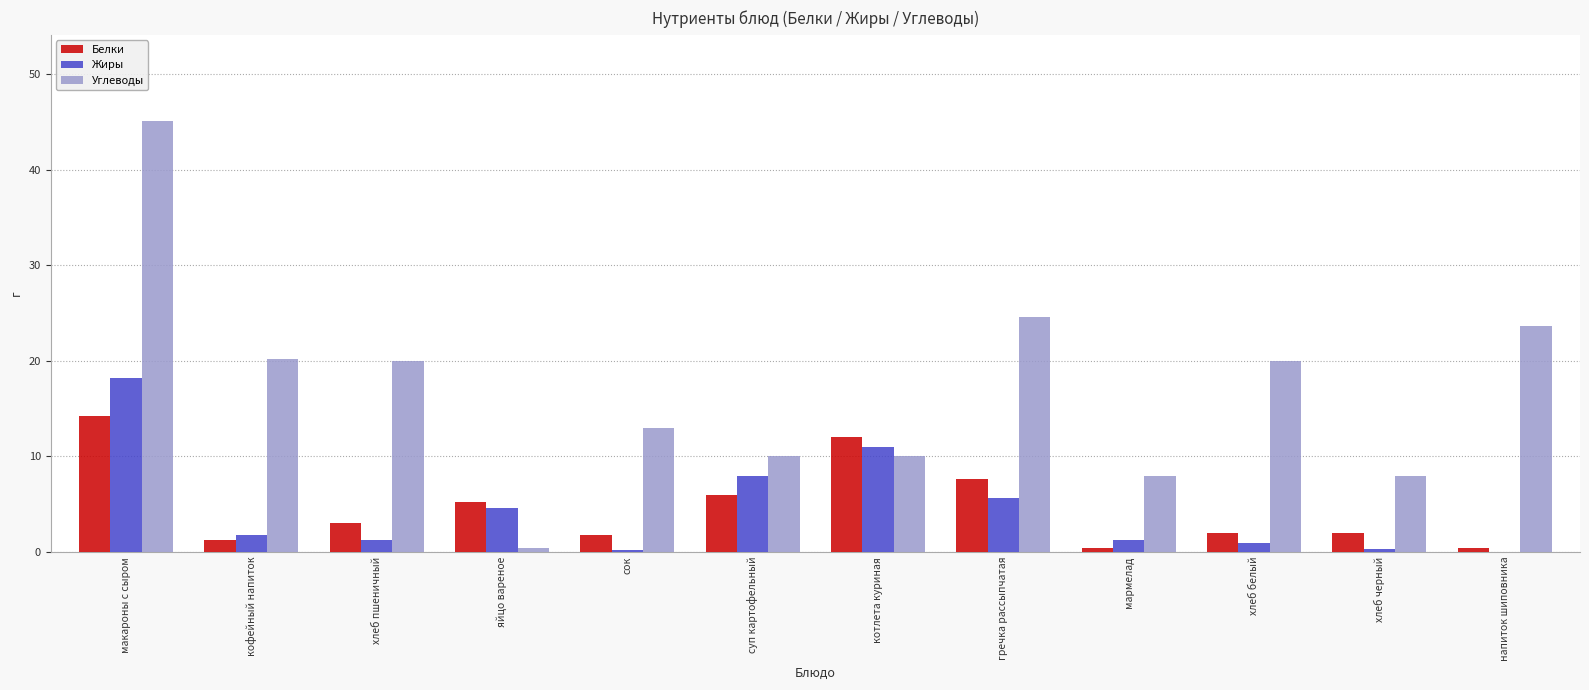

Are the bars grouped side by side (vs. stacked)?

Yes